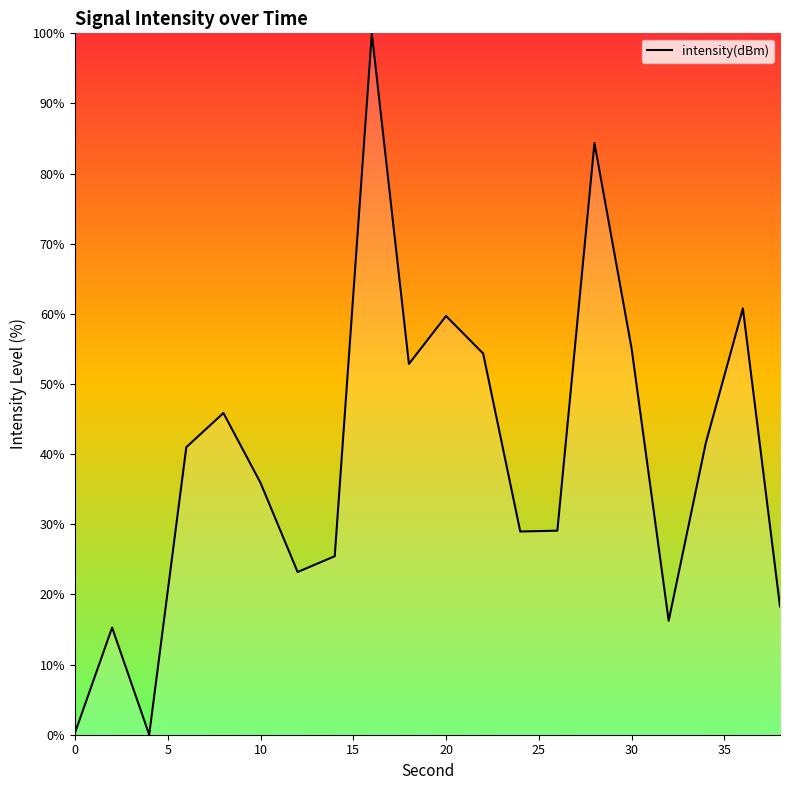

What is the greatest value displayed?

100.0